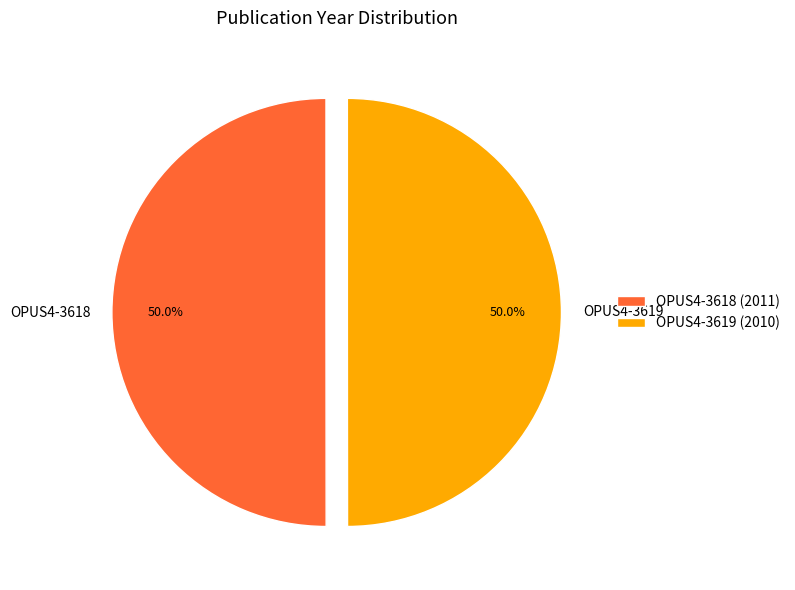

To the nearest percent, what percentage of the pie is OPUS4-3618?

50%